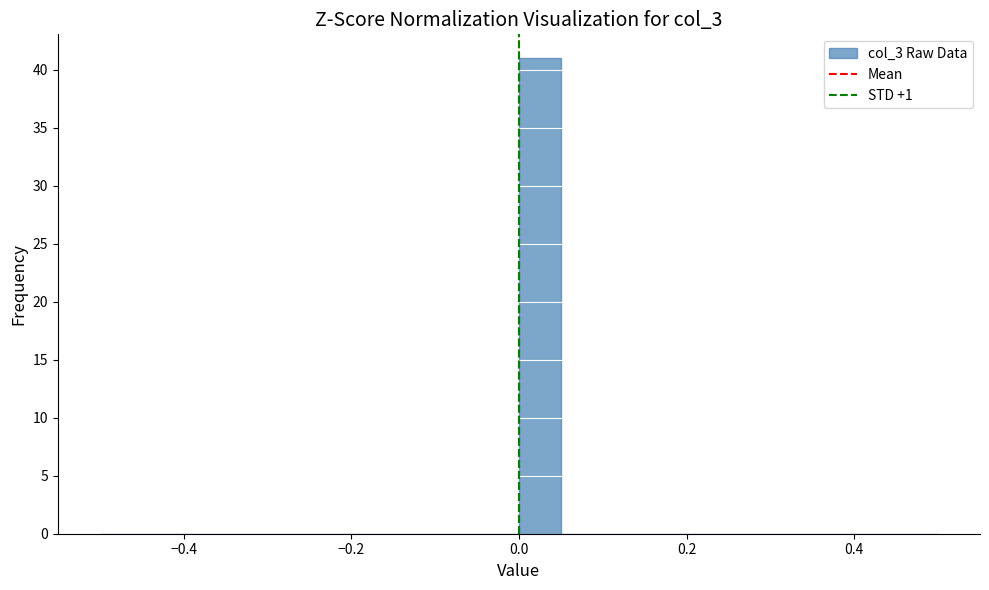

Read against the x-axis, roughly where is the centre of the tallest bar?

0.02